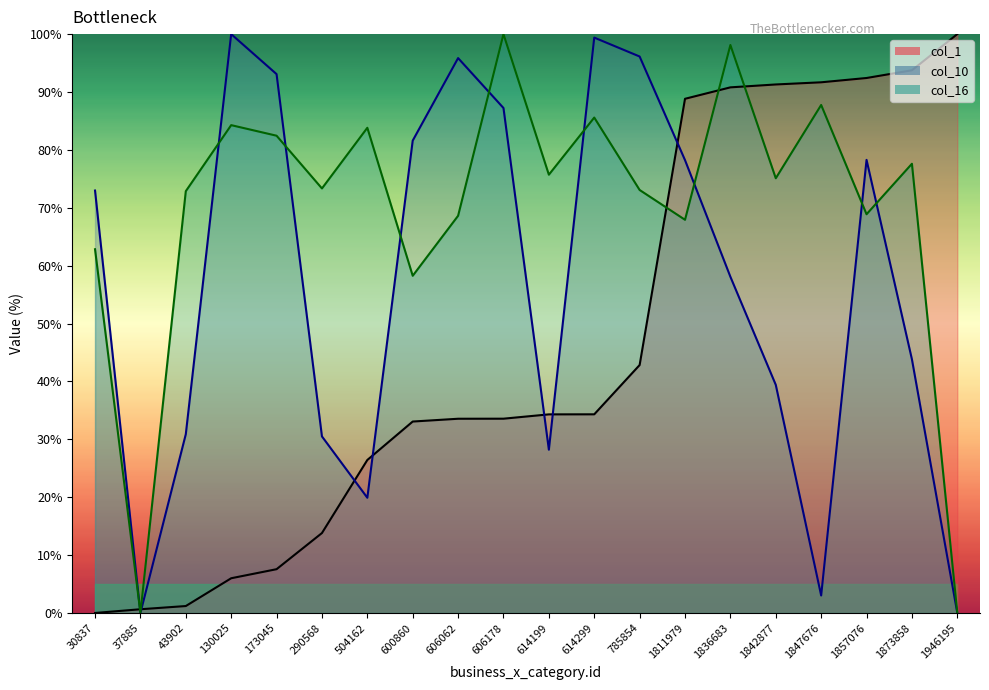

At which category is the sum across all series the highest?

1836683